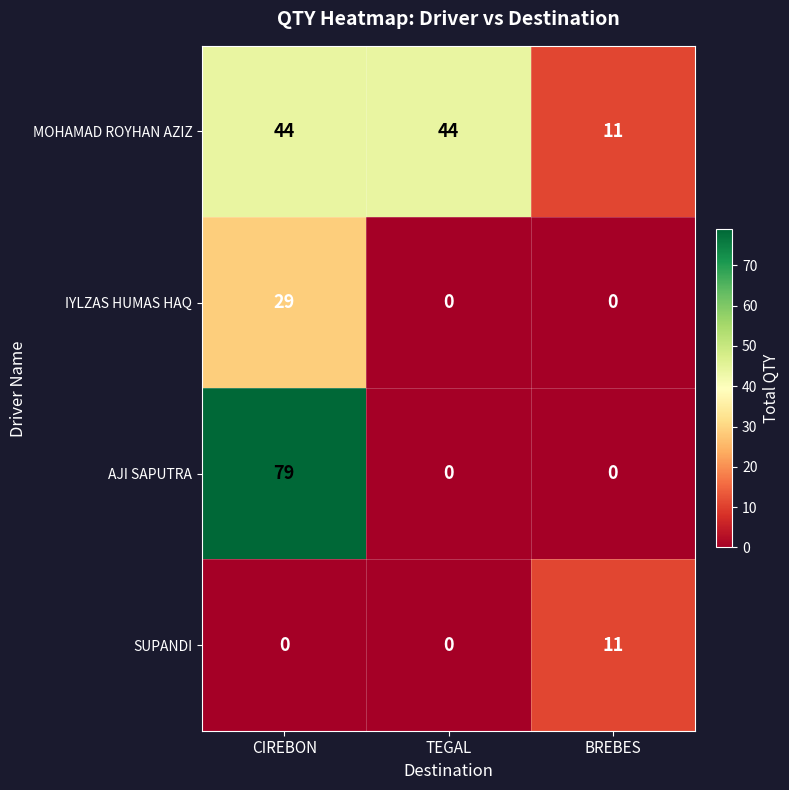

What is the spread (max minus min) of values at TEGAL?

44